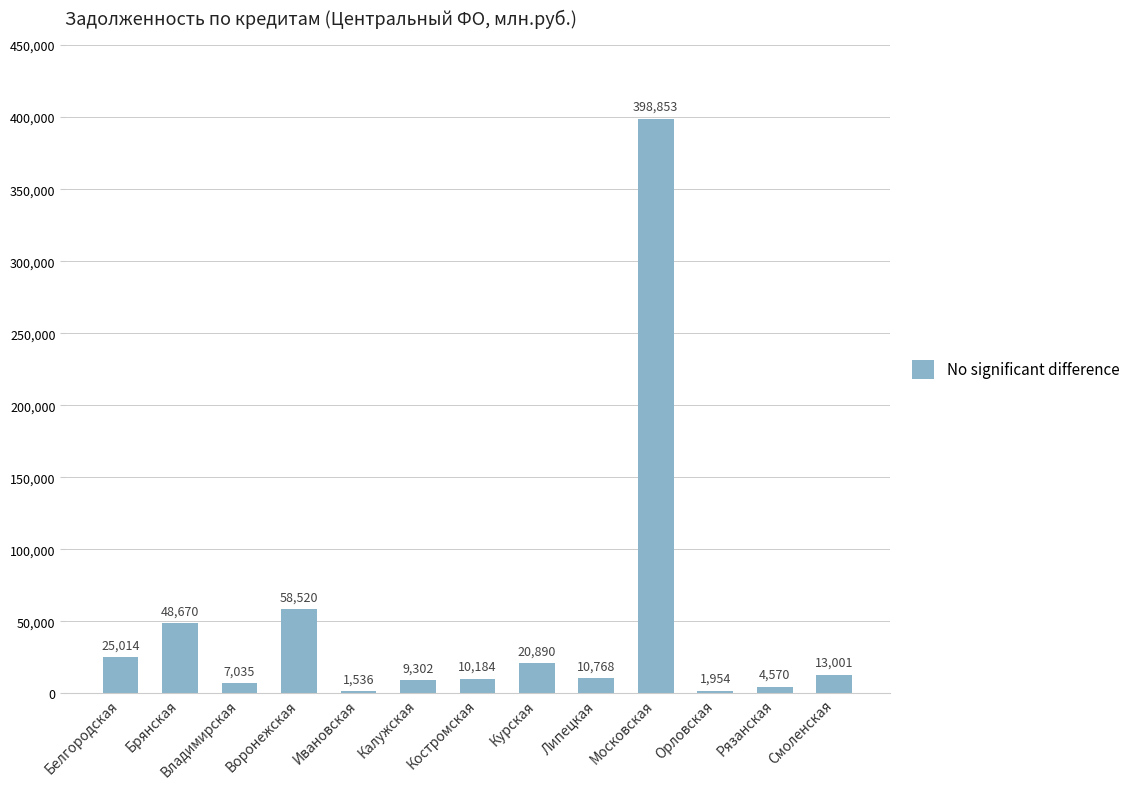

Count the number of data series in this chart.

1